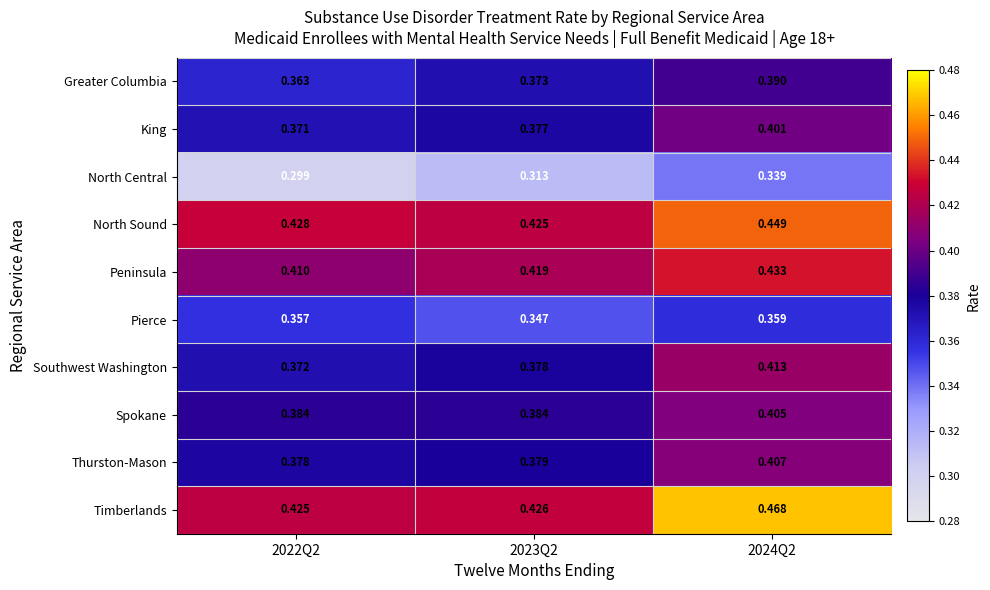

Which series has the largest total across all categories?

Timberlands